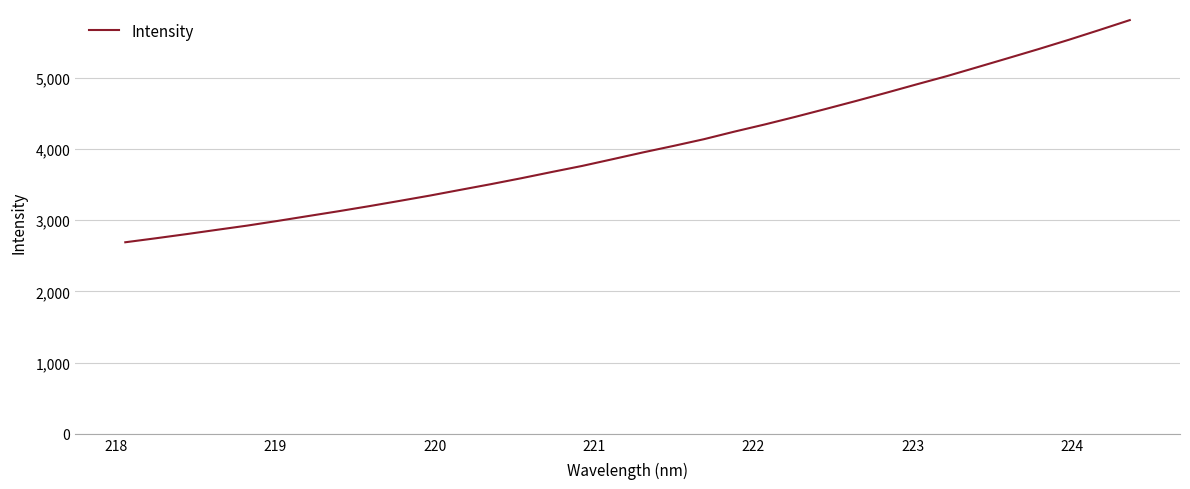

What is the difference between the maximum and minimum values?

3117.4